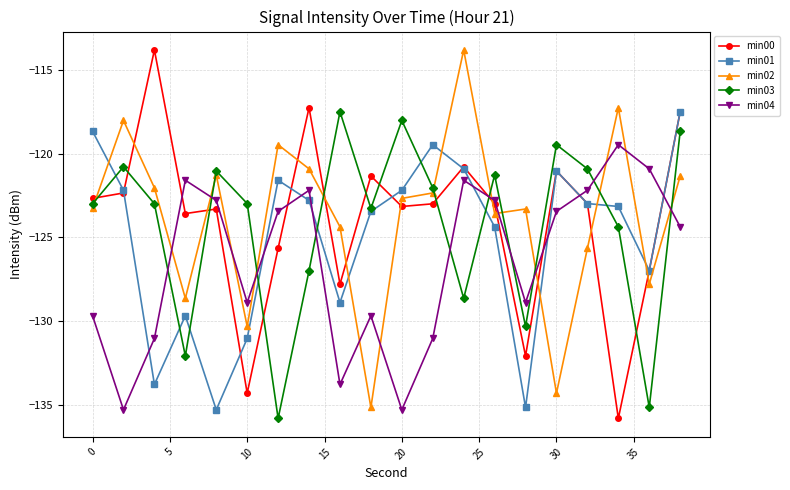

How many lines are shown in the chart?

5